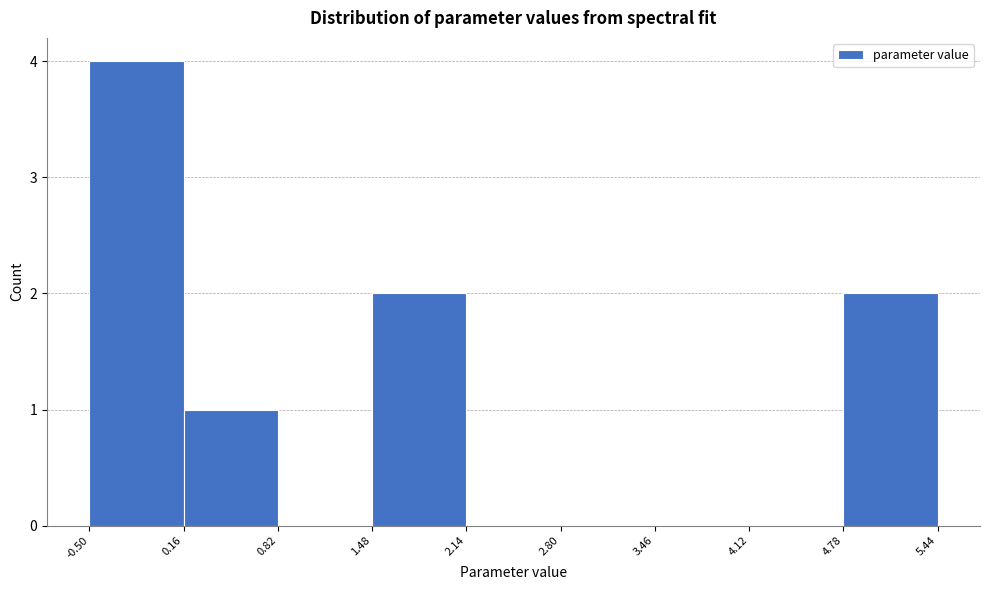

Reading left to right, transcribe this chart: for each bar, give the range it covers on the x-axis and its height. The values are not printed on the chart, so give them approximately, as read against the axis.

-0.50 to 0.16: 4
0.16 to 0.82: 1
0.82 to 1.48: 0
1.48 to 2.14: 2
2.14 to 2.80: 0
2.80 to 3.46: 0
3.46 to 4.12: 0
4.12 to 4.78: 0
4.78 to 5.44: 2